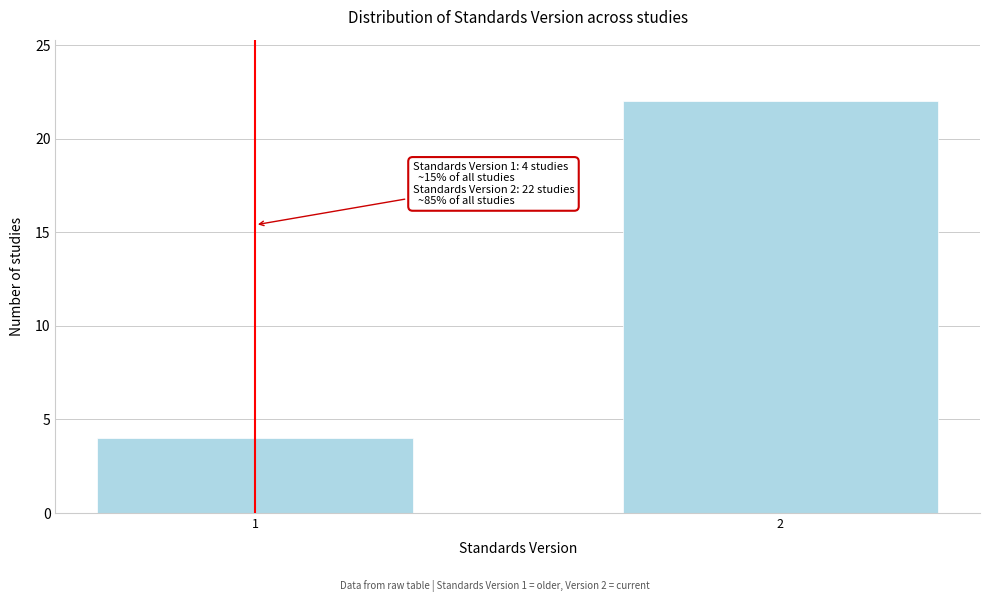

Reading left to right, extract all data points from this chart.

4	22